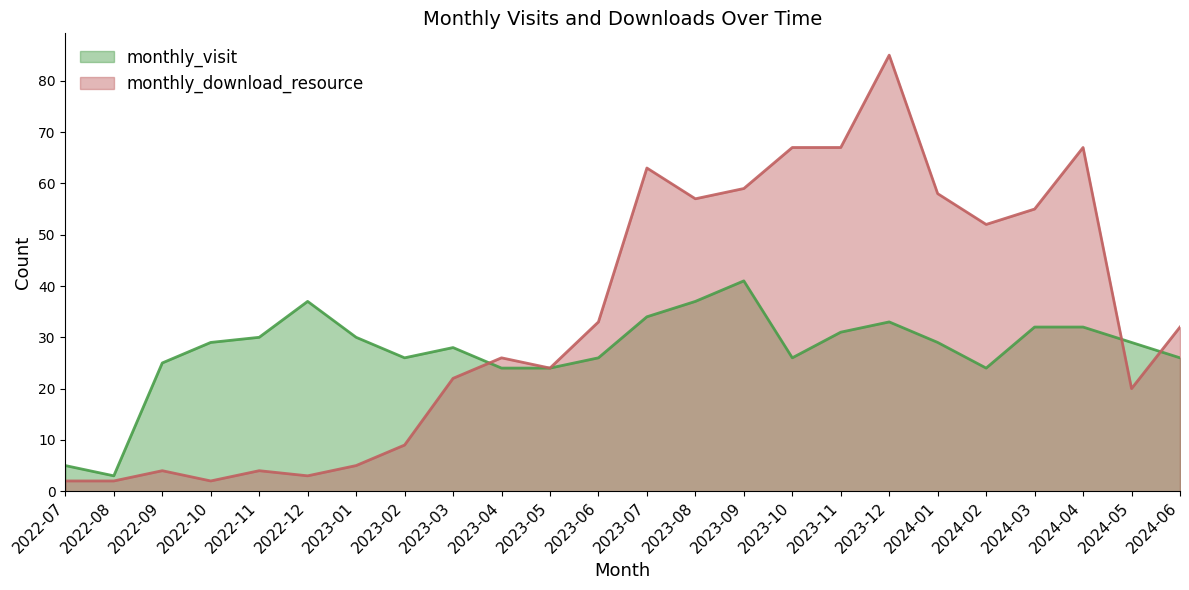

Rank the series at 2024-02 from highest to lowest value.

monthly_download_resource, monthly_visit